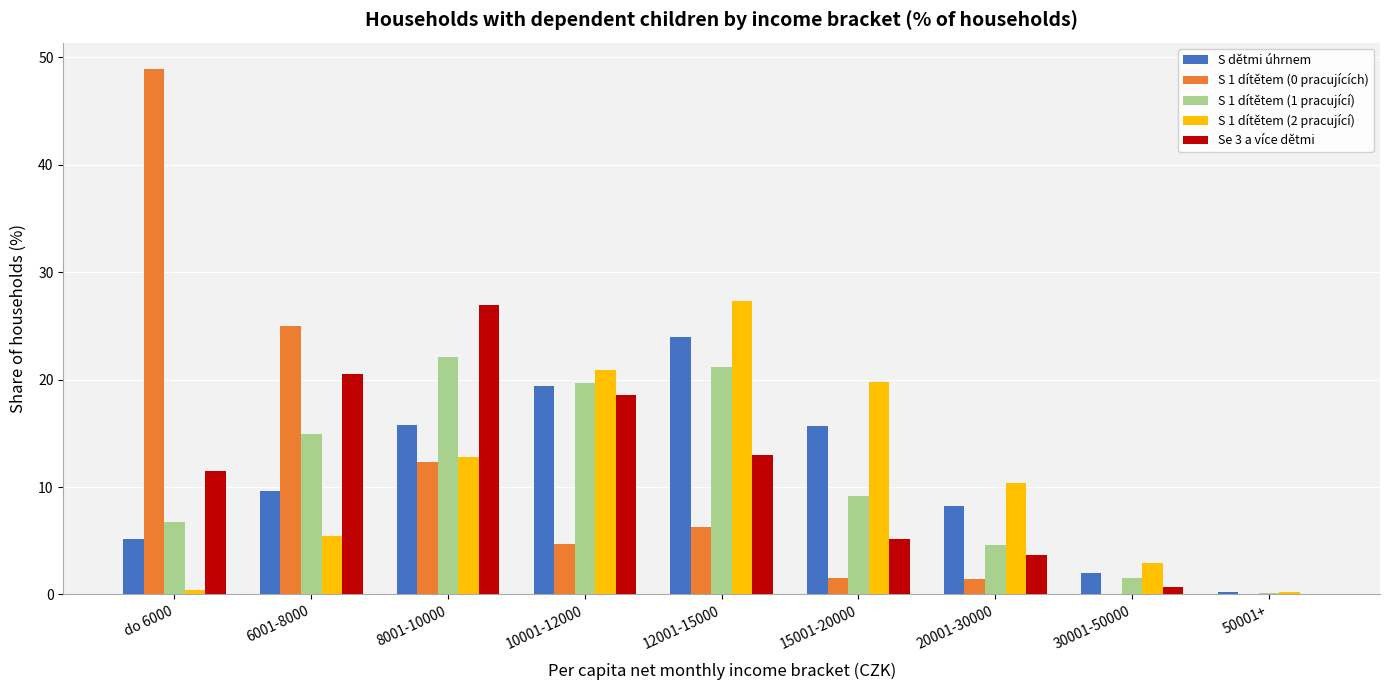

What are all the series names shown in the legend?

S dětmi úhrnem, S 1 dítětem (0 pracujících), S 1 dítětem (1 pracující), S 1 dítětem (2 pracující), Se 3 a více dětmi